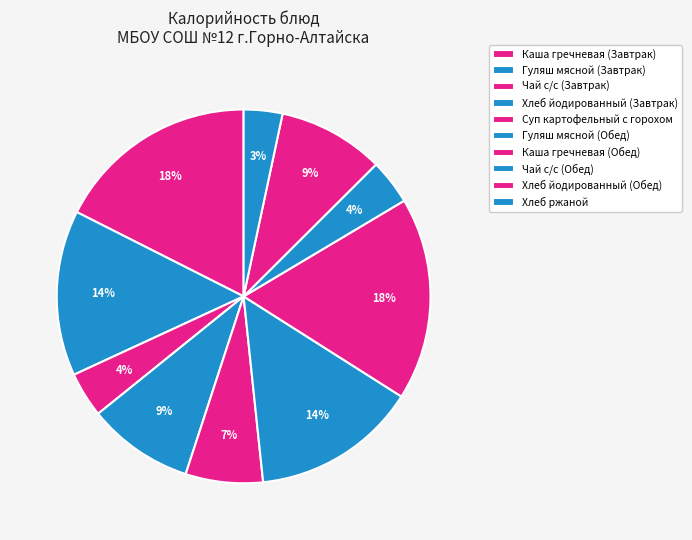

How many segments does this pie chart have?

10